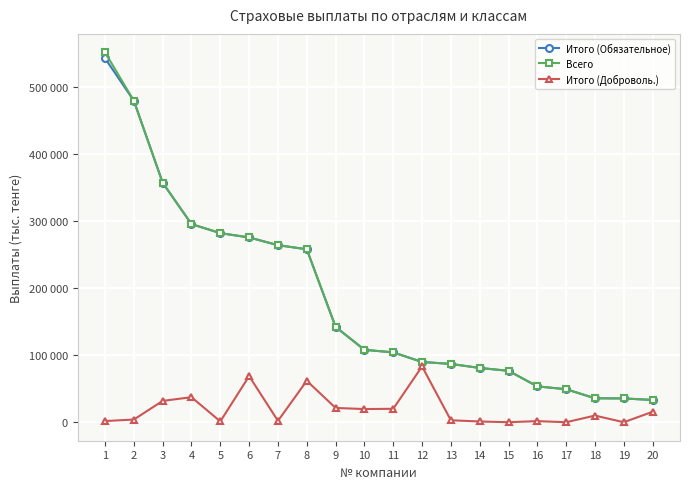

Reading left to right, extract all data points from this chart.

Итого (Обязательное): 1=542648	2=479348	3=357110	4=295423	5=281965	6=275526	7=264016	8=257903	9=142188	10=107985	11=104172	12=89840	13=86949	14=80921	15=76657	16=53444	17=49231	18=35690	19=35488	20=33181
Всего: 1=551483	2=479348	3=357110	4=295423	5=281965	6=275526	7=264016	8=257903	9=142188	10=107985	11=104172	12=89840	13=86949	14=80921	15=76657	16=53444	17=49231	18=35690	19=35488	20=33181
Итого (Доброволь.): 1=1766	2=4006	3=31836	4=37324	5=1204	6=68756	7=2047	8=61805	9=21322	10=19631	11=20035	12=83209	13=2916	14=1098	15=32	16=1651	17=0	18=9919	19=0	20=15606